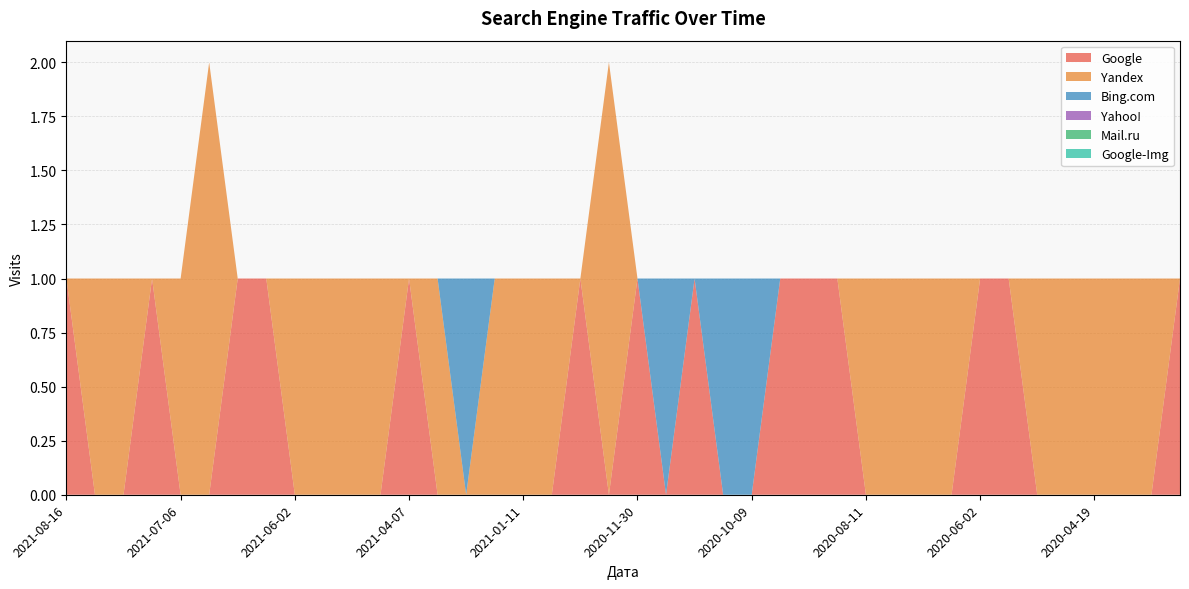

Reading left to right, extract all data points from this chart.

Google: 2021-08-16=1	2021-08-09=0	2021-07-24=0	2021-07-20=1	2021-07-06=0	2021-06-30=0	2021-06-13=1	2021-06-10=1	2021-06-02=0	2021-04-29=0	2021-04-22=0	2021-04-21=0	2021-04-07=1	2021-03-17=0	2021-03-12=0	2021-02-18=0	2021-01-11=0	2021-01-06=0	2020-12-29=1	2020-12-10=0	2020-11-30=1	2020-11-19=0	2020-10-17=1	2020-10-13=0	2020-10-09=0	2020-09-30=1	2020-09-24=1	2020-09-10=1	2020-08-11=0	2020-07-29=0	2020-07-28=0	2020-07-26=0	2020-06-02=1	2020-05-20=1	2020-05-13=0	2020-04-26=0	2020-04-19=0	2020-04-16=0	2020-04-12=0	2020-04-09=1
Yandex: 2021-08-16=0	2021-08-09=1	2021-07-24=1	2021-07-20=0	2021-07-06=1	2021-06-30=2	2021-06-13=0	2021-06-10=0	2021-06-02=1	2021-04-29=1	2021-04-22=1	2021-04-21=1	2021-04-07=0	2021-03-17=1	2021-03-12=0	2021-02-18=1	2021-01-11=1	2021-01-06=1	2020-12-29=0	2020-12-10=2	2020-11-30=0	2020-11-19=0	2020-10-17=0	2020-10-13=0	2020-10-09=0	2020-09-30=0	2020-09-24=0	2020-09-10=0	2020-08-11=1	2020-07-29=1	2020-07-28=1	2020-07-26=1	2020-06-02=0	2020-05-20=0	2020-05-13=1	2020-04-26=1	2020-04-19=1	2020-04-16=1	2020-04-12=1	2020-04-09=0
Bing.com: 2021-08-16=0	2021-08-09=0	2021-07-24=0	2021-07-20=0	2021-07-06=0	2021-06-30=0	2021-06-13=0	2021-06-10=0	2021-06-02=0	2021-04-29=0	2021-04-22=0	2021-04-21=0	2021-04-07=0	2021-03-17=0	2021-03-12=1	2021-02-18=0	2021-01-11=0	2021-01-06=0	2020-12-29=0	2020-12-10=0	2020-11-30=0	2020-11-19=1	2020-10-17=0	2020-10-13=1	2020-10-09=1	2020-09-30=0	2020-09-24=0	2020-09-10=0	2020-08-11=0	2020-07-29=0	2020-07-28=0	2020-07-26=0	2020-06-02=0	2020-05-20=0	2020-05-13=0	2020-04-26=0	2020-04-19=0	2020-04-16=0	2020-04-12=0	2020-04-09=0
Yahoo!: 2021-08-16=0	2021-08-09=0	2021-07-24=0	2021-07-20=0	2021-07-06=0	2021-06-30=0	2021-06-13=0	2021-06-10=0	2021-06-02=0	2021-04-29=0	2021-04-22=0	2021-04-21=0	2021-04-07=0	2021-03-17=0	2021-03-12=0	2021-02-18=0	2021-01-11=0	2021-01-06=0	2020-12-29=0	2020-12-10=0	2020-11-30=0	2020-11-19=0	2020-10-17=0	2020-10-13=0	2020-10-09=0	2020-09-30=0	2020-09-24=0	2020-09-10=0	2020-08-11=0	2020-07-29=0	2020-07-28=0	2020-07-26=0	2020-06-02=0	2020-05-20=0	2020-05-13=0	2020-04-26=0	2020-04-19=0	2020-04-16=0	2020-04-12=0	2020-04-09=0
Mail.ru: 2021-08-16=0	2021-08-09=0	2021-07-24=0	2021-07-20=0	2021-07-06=0	2021-06-30=0	2021-06-13=0	2021-06-10=0	2021-06-02=0	2021-04-29=0	2021-04-22=0	2021-04-21=0	2021-04-07=0	2021-03-17=0	2021-03-12=0	2021-02-18=0	2021-01-11=0	2021-01-06=0	2020-12-29=0	2020-12-10=0	2020-11-30=0	2020-11-19=0	2020-10-17=0	2020-10-13=0	2020-10-09=0	2020-09-30=0	2020-09-24=0	2020-09-10=0	2020-08-11=0	2020-07-29=0	2020-07-28=0	2020-07-26=0	2020-06-02=0	2020-05-20=0	2020-05-13=0	2020-04-26=0	2020-04-19=0	2020-04-16=0	2020-04-12=0	2020-04-09=0
Google-Img: 2021-08-16=0	2021-08-09=0	2021-07-24=0	2021-07-20=0	2021-07-06=0	2021-06-30=0	2021-06-13=0	2021-06-10=0	2021-06-02=0	2021-04-29=0	2021-04-22=0	2021-04-21=0	2021-04-07=0	2021-03-17=0	2021-03-12=0	2021-02-18=0	2021-01-11=0	2021-01-06=0	2020-12-29=0	2020-12-10=0	2020-11-30=0	2020-11-19=0	2020-10-17=0	2020-10-13=0	2020-10-09=0	2020-09-30=0	2020-09-24=0	2020-09-10=0	2020-08-11=0	2020-07-29=0	2020-07-28=0	2020-07-26=0	2020-06-02=0	2020-05-20=0	2020-05-13=0	2020-04-26=0	2020-04-19=0	2020-04-16=0	2020-04-12=0	2020-04-09=0